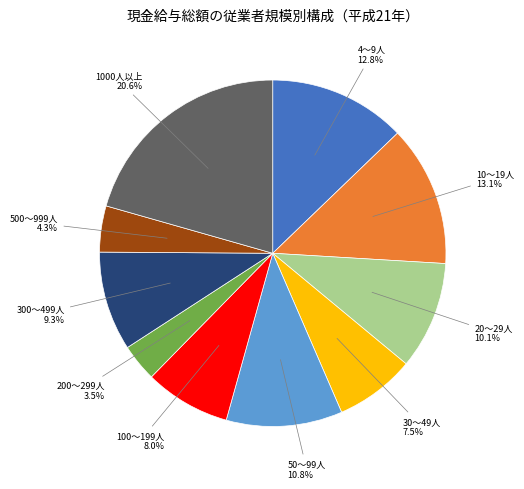

Does 500～999人 account for over 50% of the chart?

No